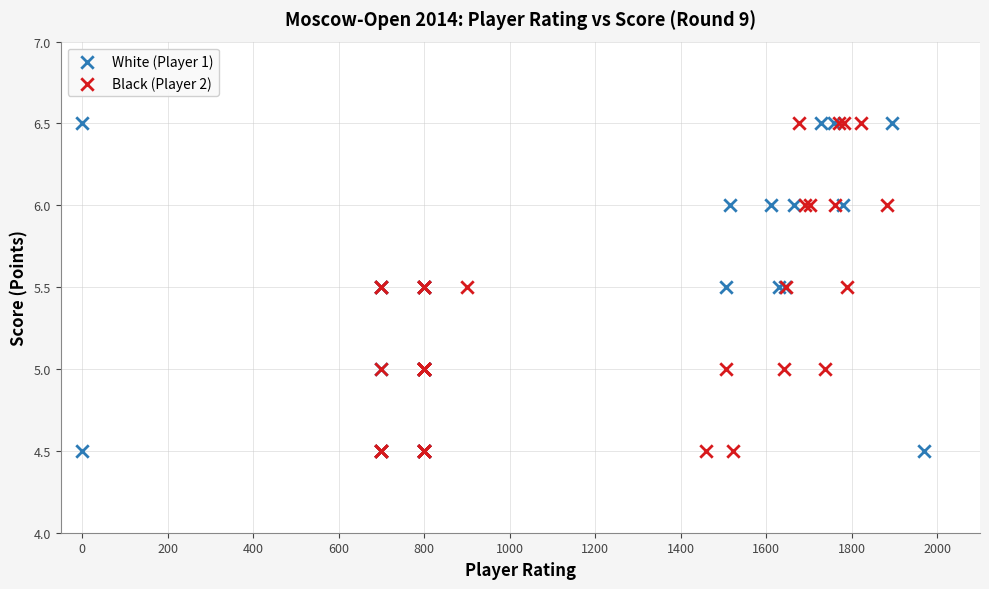

What are all the series names shown in the legend?

White (Player 1), Black (Player 2)